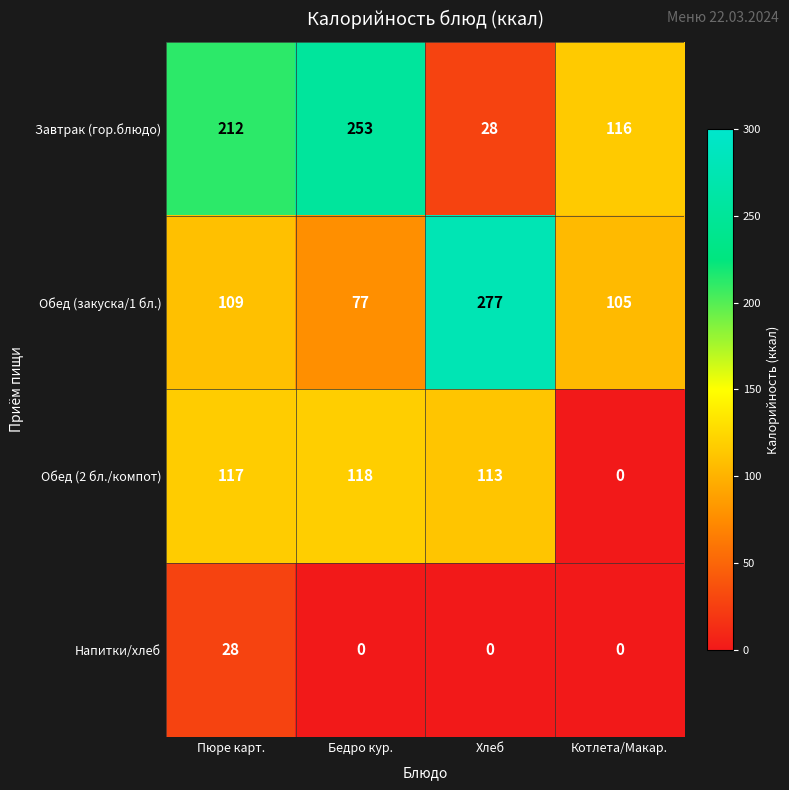

What is the maximum value for Обед (2 бл./компот)?

118